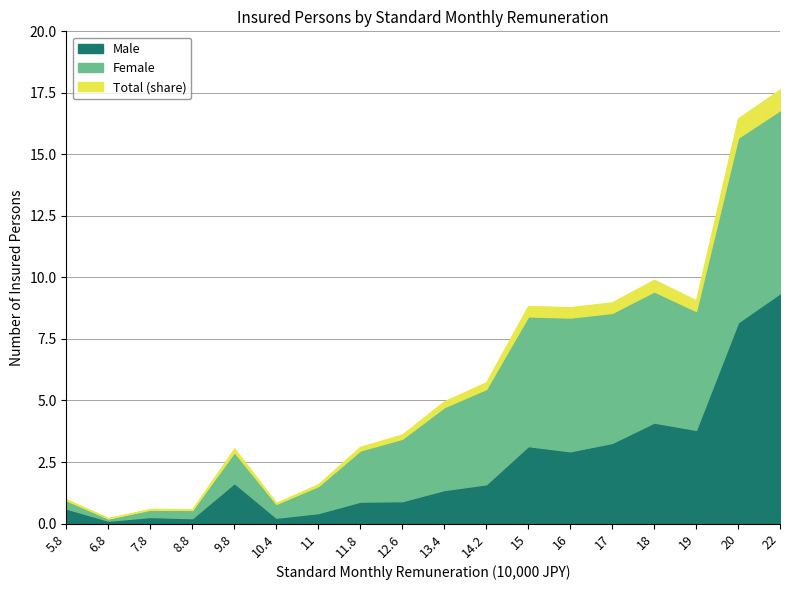

True or false: Male and Total cross at least once.

False